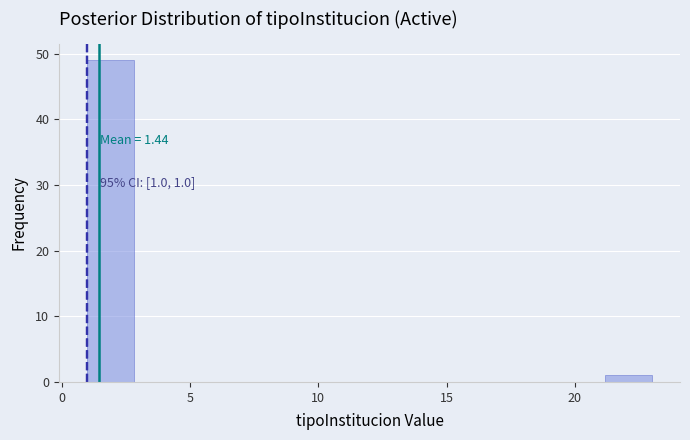

Read against the x-axis, roughly where is the centre of the tallest bar?

2.0